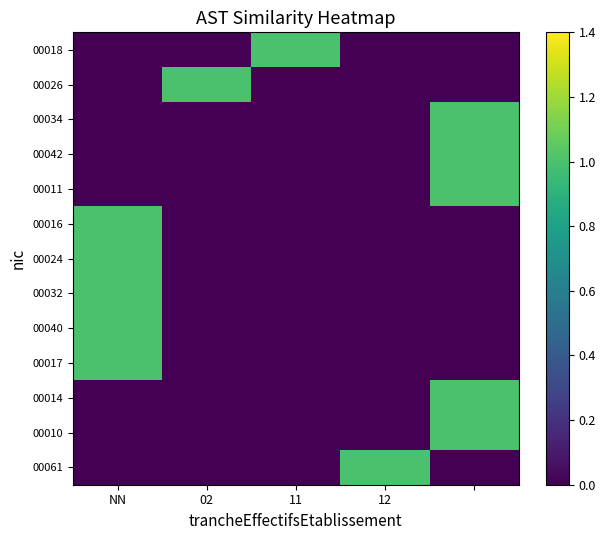

Which category has the lowest value in the 00014 series?

NN